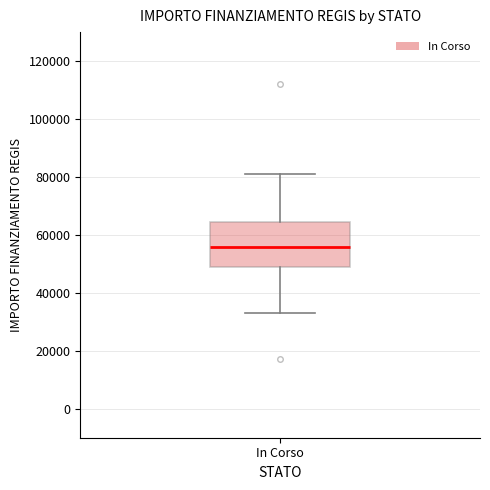

Transcribe this box plot: give where the median line is, the range the box spans, and where the two whiskers end, as read against the y-axis. The values are not printed on the chart, so give them approximately, as read against the axis.

median 56000, box 50000 to 64000, whiskers 32000 to 80000